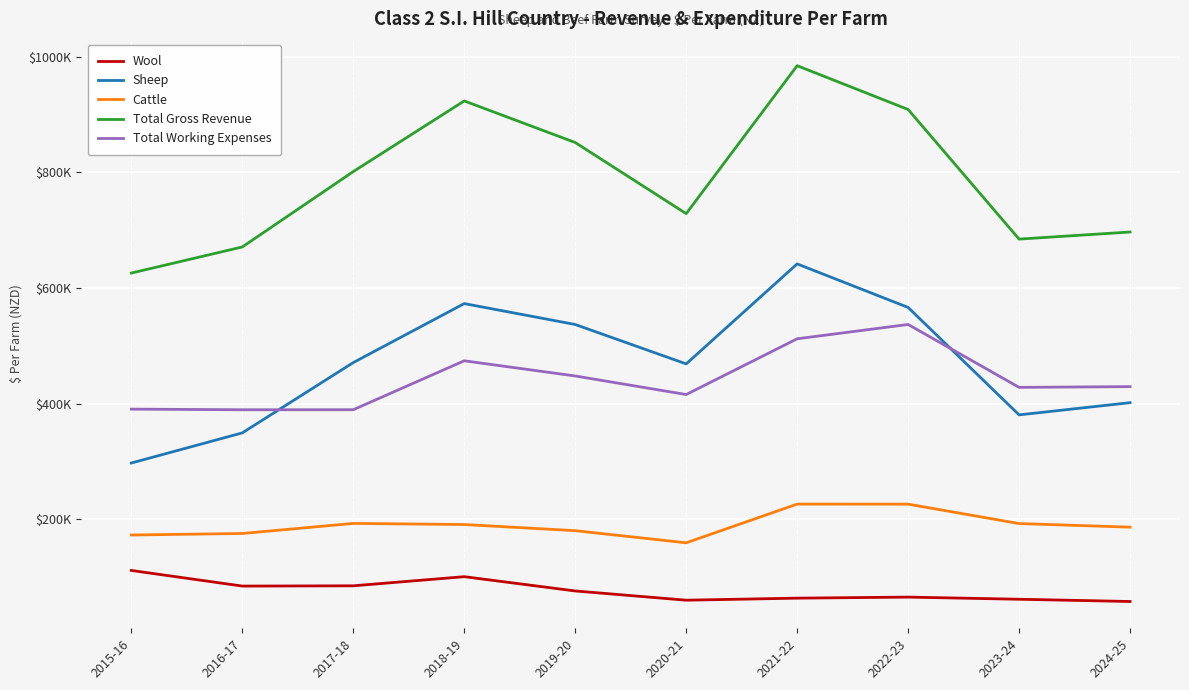

Is this an area chart (filled region under the line)?

No